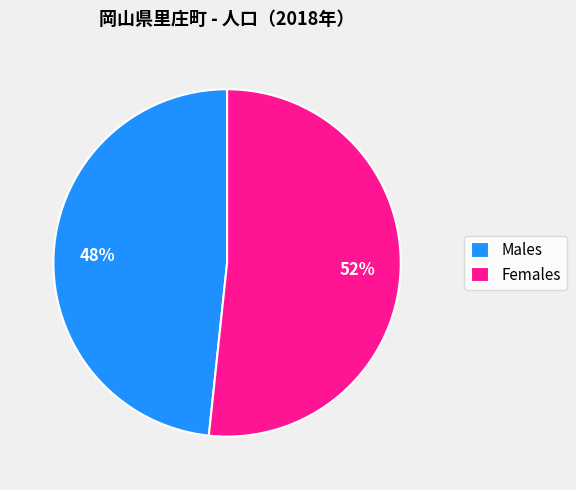

How many segments does this pie chart have?

2